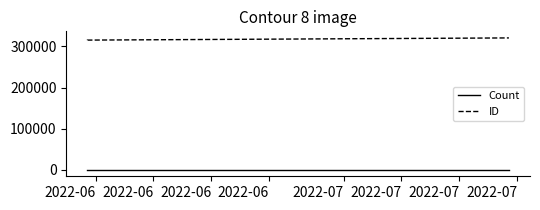

At which label does ID reach its minimum?

2022-06